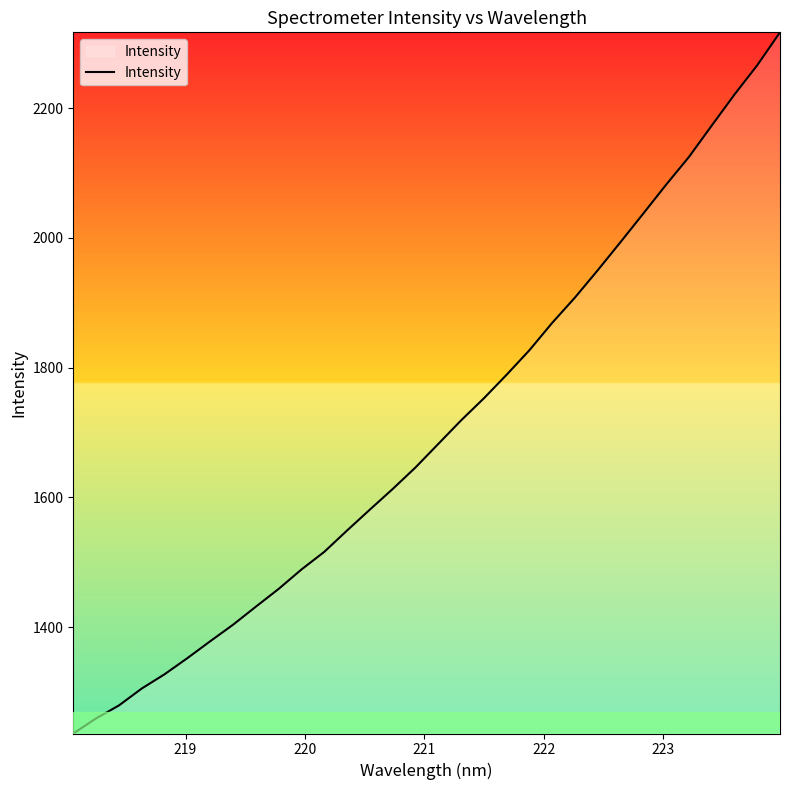

Does the chart have visible grid lines?

No